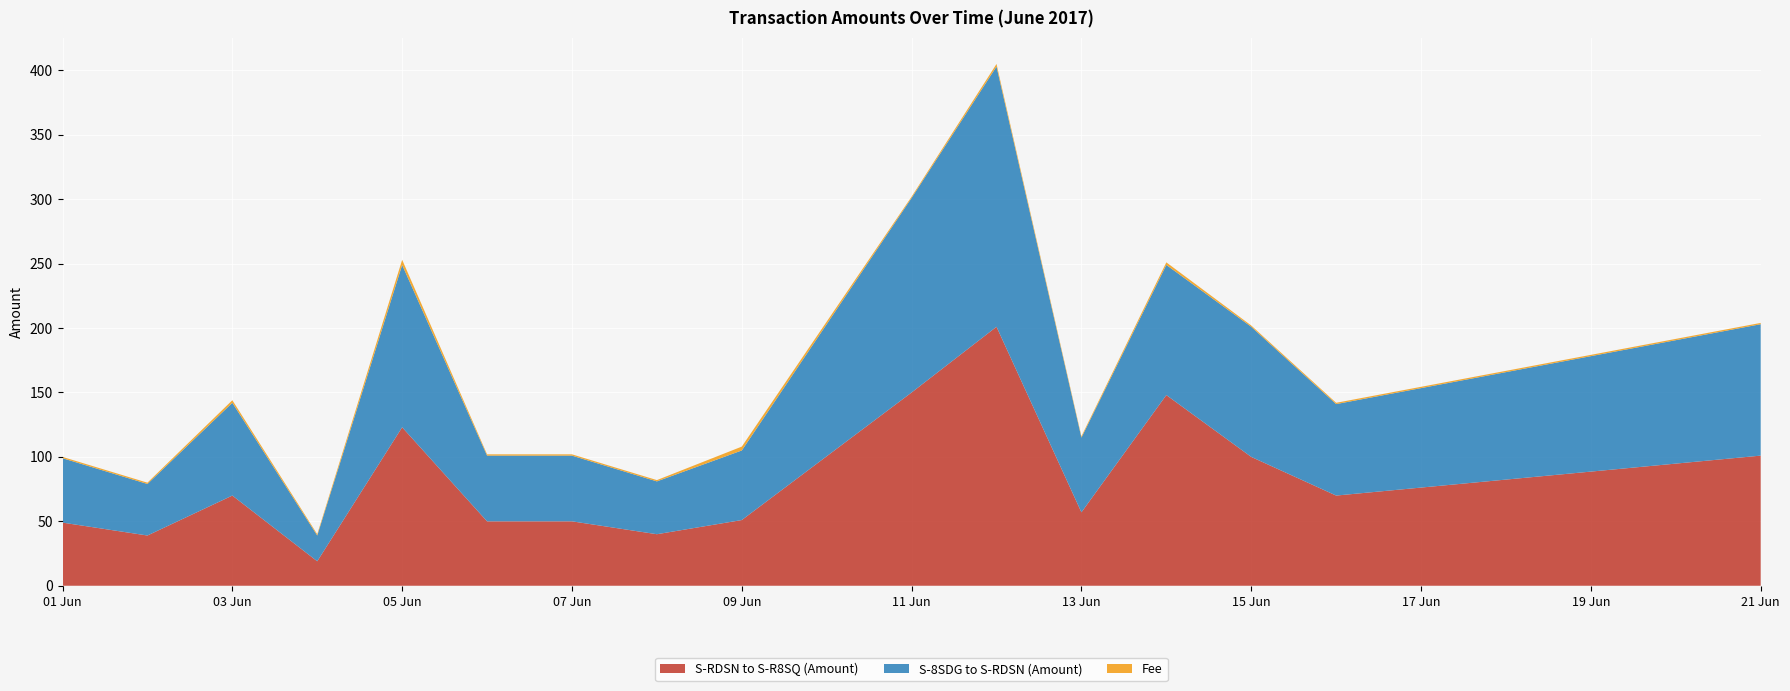

Reading left to right, extract all data points from this chart.

S-RDSN to S-R8SQ (Amount): 49	39	70	19	123	50	50	40	51	150	201	57	148	100	70	101
S-8SDG to S-RDSN (Amount): 50	40	72	20	126	51	51	41	54	151	202	58	101	101	71	102
Fee: 1	1	2	1	4	1	1	1	3	1	2	1	2	1	1	1